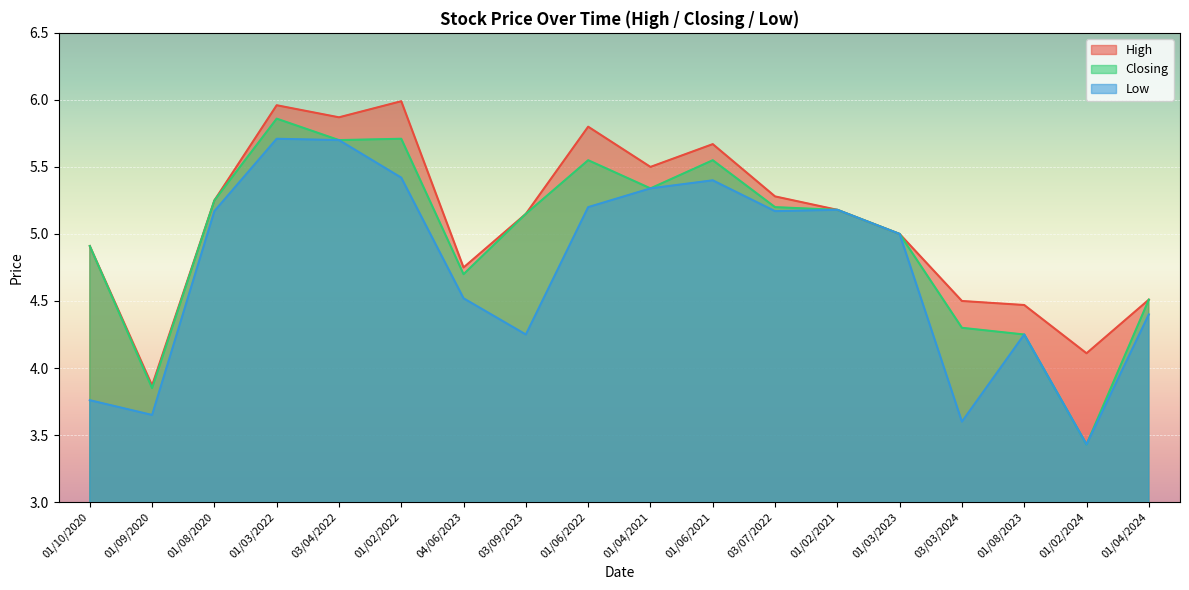

Reading left to right, list all the values displayed in this chart.

High: 01/10/2020=4.9	01/09/2020=3.9	01/08/2020=5.2	01/03/2022=6.0	03/04/2022=5.9	01/02/2022=6.0	04/06/2023=4.8	03/09/2023=5.2	01/06/2022=5.8	01/04/2021=5.5	01/06/2021=5.7	03/07/2022=5.3	01/02/2021=5.2	01/03/2023=5.0	03/03/2024=4.5	01/08/2023=4.5	01/02/2024=4.1	01/04/2024=4.5
Closing: 01/10/2020=4.9	01/09/2020=3.9	01/08/2020=5.2	01/03/2022=5.9	03/04/2022=5.7	01/02/2022=5.7	04/06/2023=4.7	03/09/2023=5.2	01/06/2022=5.5	01/04/2021=5.3	01/06/2021=5.5	03/07/2022=5.2	01/02/2021=5.2	01/03/2023=5.0	03/03/2024=4.3	01/08/2023=4.2	01/02/2024=3.4	01/04/2024=4.5
Low: 01/10/2020=3.8	01/09/2020=3.6	01/08/2020=5.2	01/03/2022=5.7	03/04/2022=5.7	01/02/2022=5.4	04/06/2023=4.5	03/09/2023=4.2	01/06/2022=5.2	01/04/2021=5.3	01/06/2021=5.4	03/07/2022=5.2	01/02/2021=5.2	01/03/2023=5.0	03/03/2024=3.6	01/08/2023=4.2	01/02/2024=3.4	01/04/2024=4.4